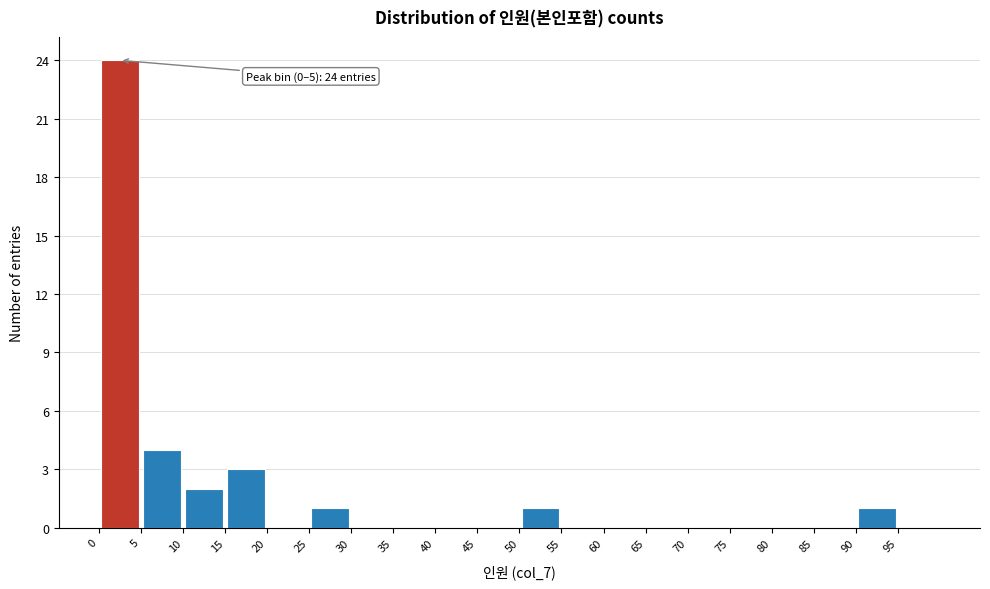

Over which range of the x-axis is the bar tallest?

0 to 5